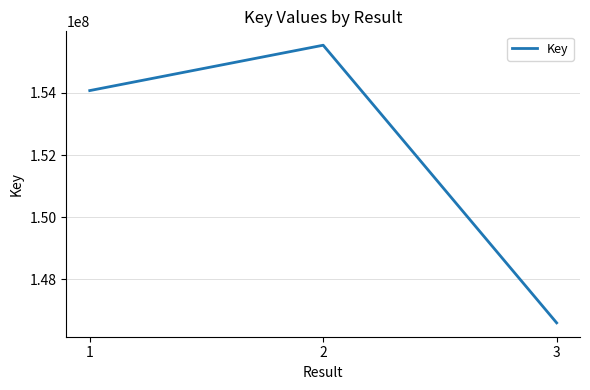

At which category does the chart reach its peak across all series?

2